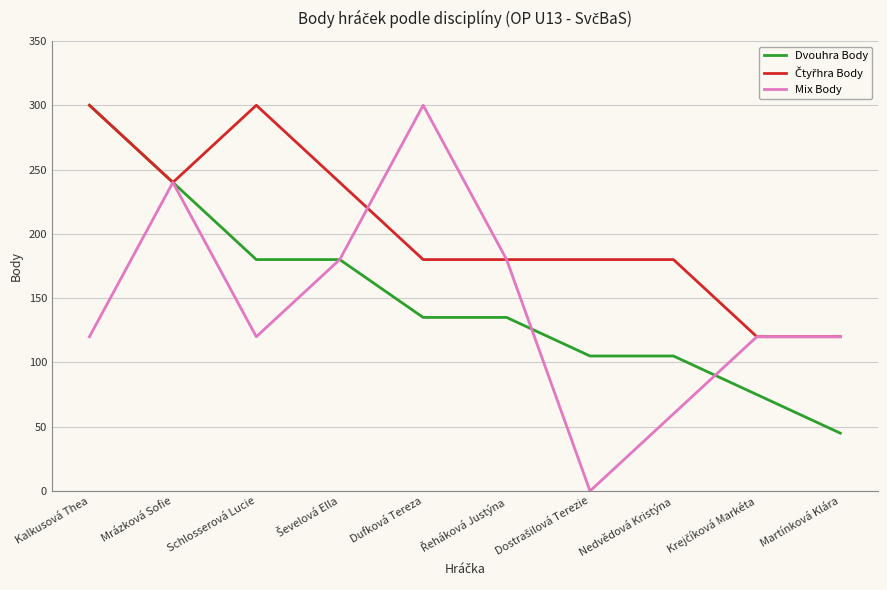

Count the number of data series in this chart.

3